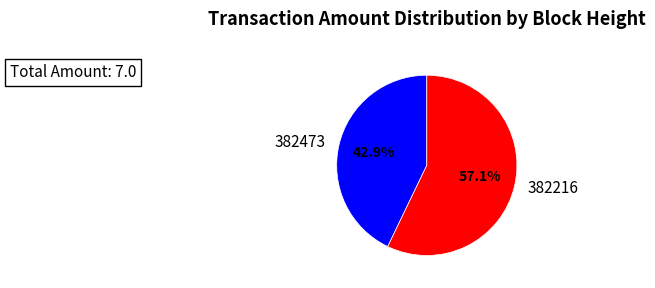

Rank the categories by value from lowest to highest.

382473, 382216